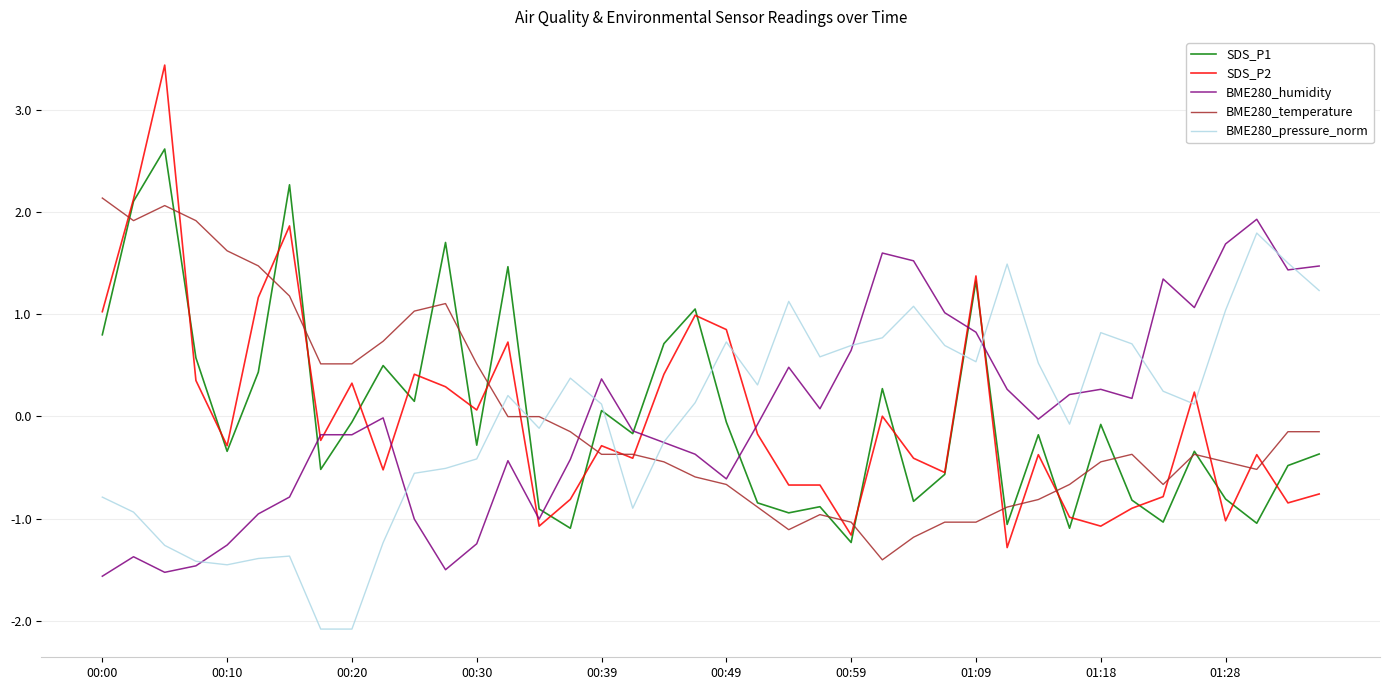

Which series has the largest range (max minus min)?

SDS_P2